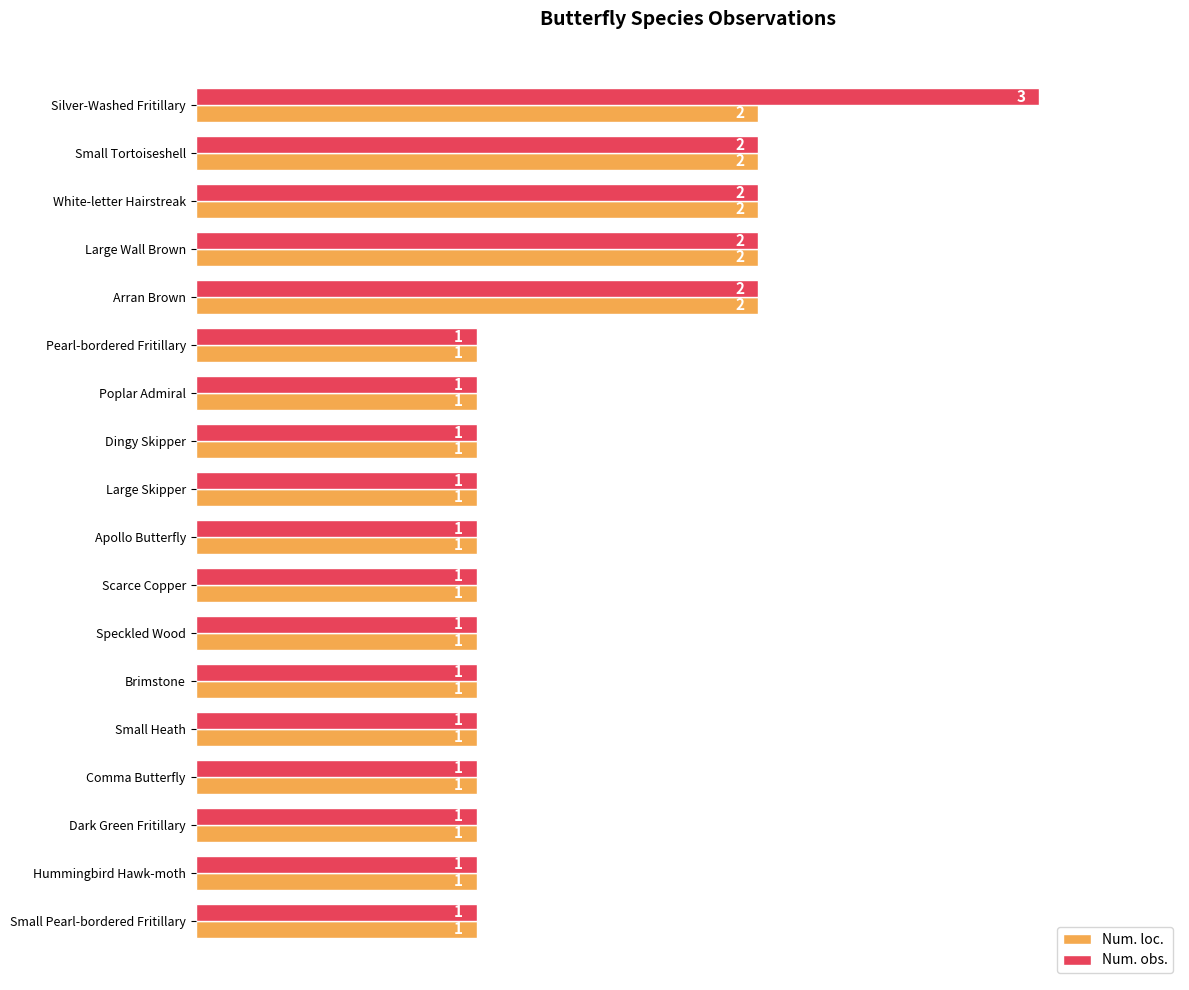

How many series are shown in this chart?

2